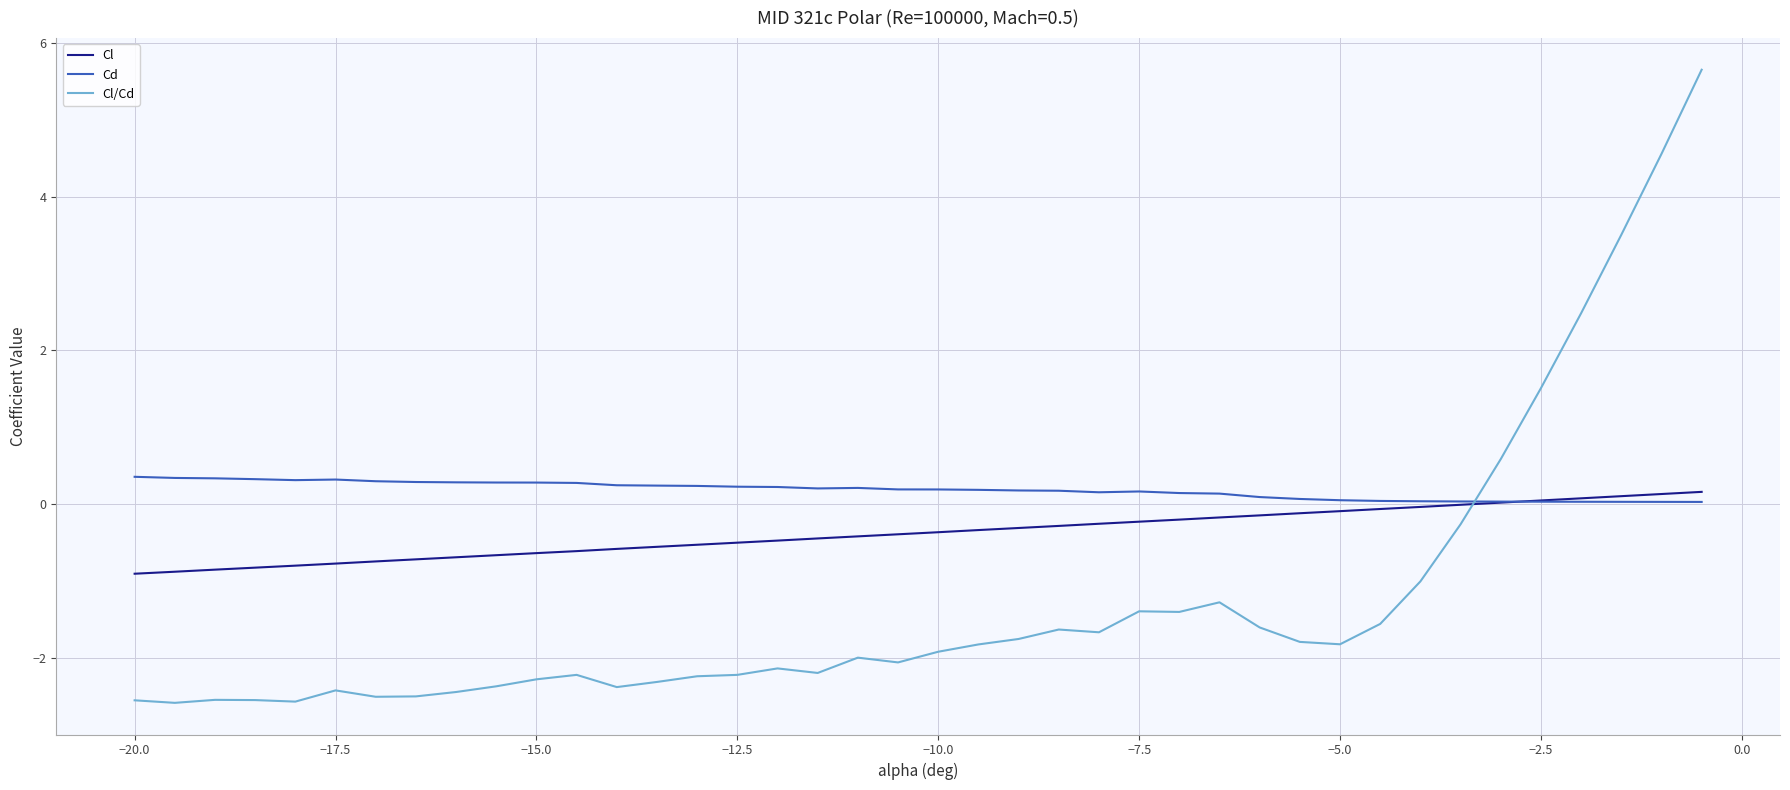

What is the maximum value shown in the chart?

5.7